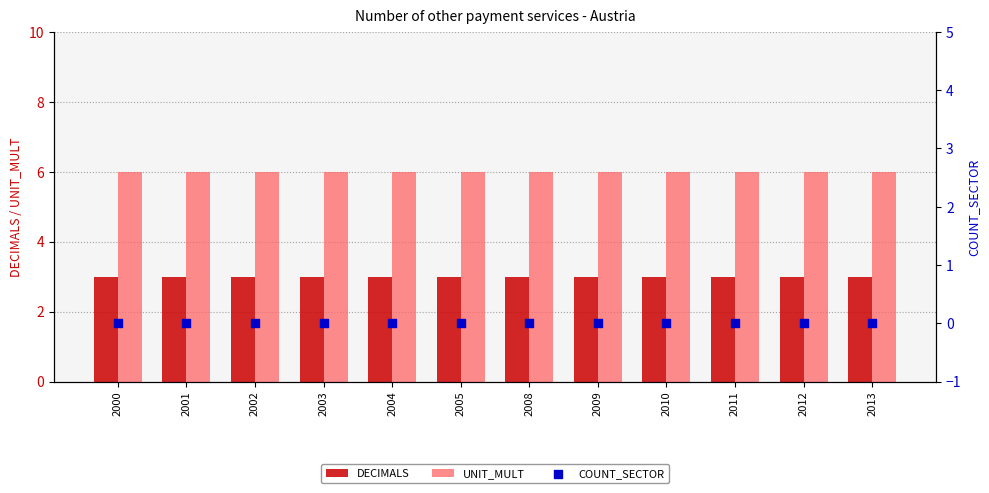

What are all the series names shown in the legend?

DECIMALS, UNIT_MULT, COUNT_SECTOR